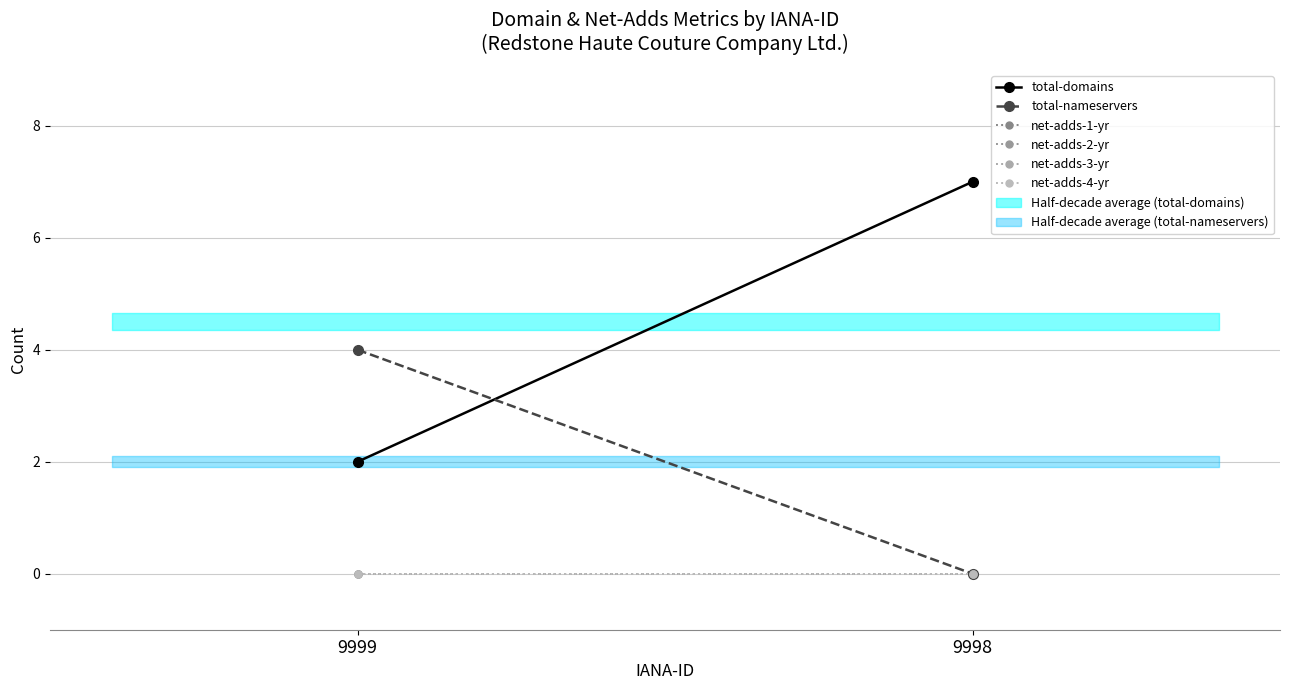

What are all the series names shown in the legend?

total-domains, total-nameservers, net-adds-1-yr, net-adds-2-yr, net-adds-3-yr, net-adds-4-yr